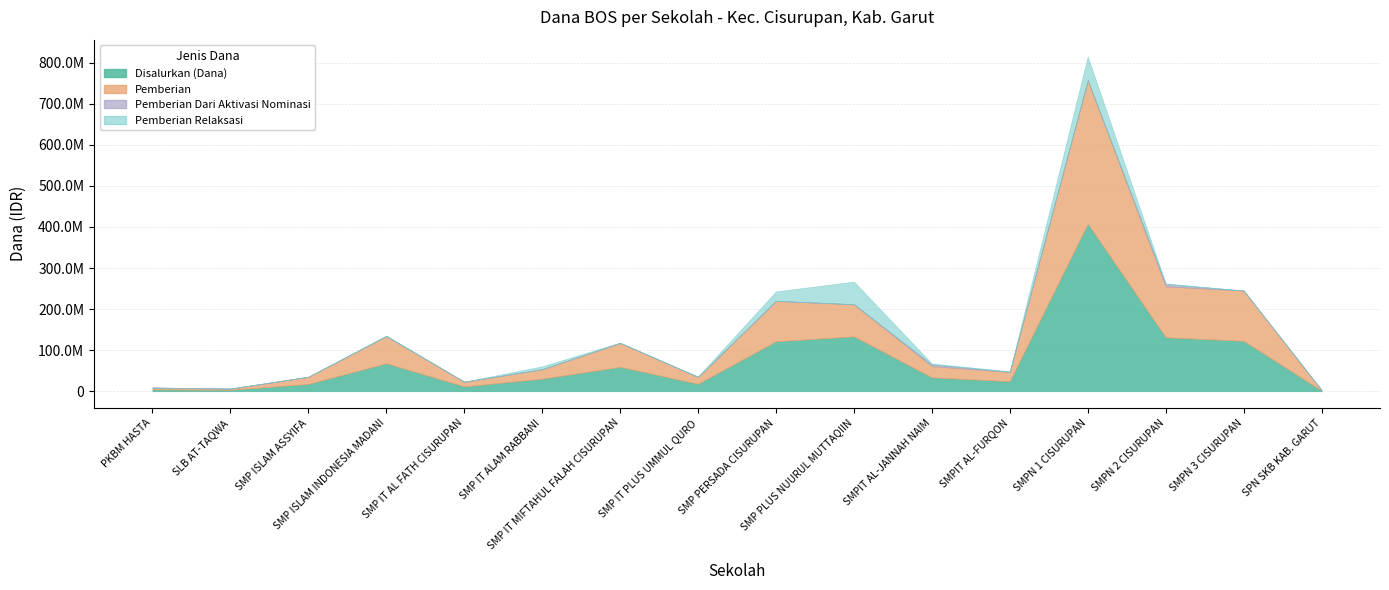

True or false: Pemberian Dari Aktivasi Nominasi has a value of 0 at SMP PLUS NUURUL MUTTAQIIN.

True